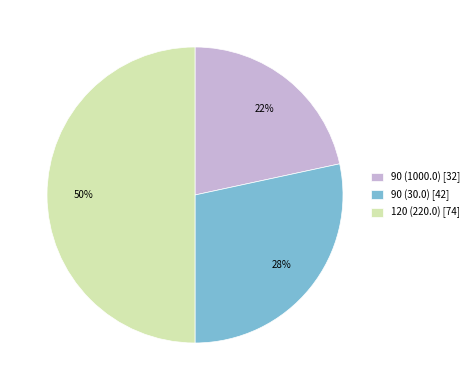

To the nearest percent, what percentage of the pie is 120 (220.0)?

50%